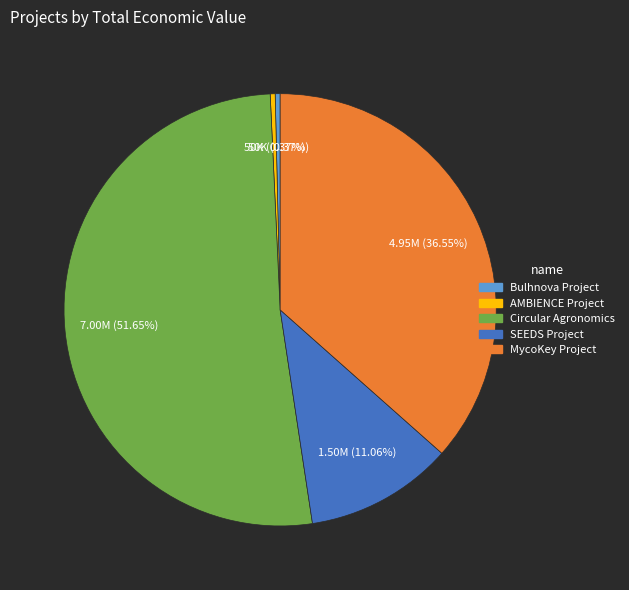

How many slices are in this pie chart?

5